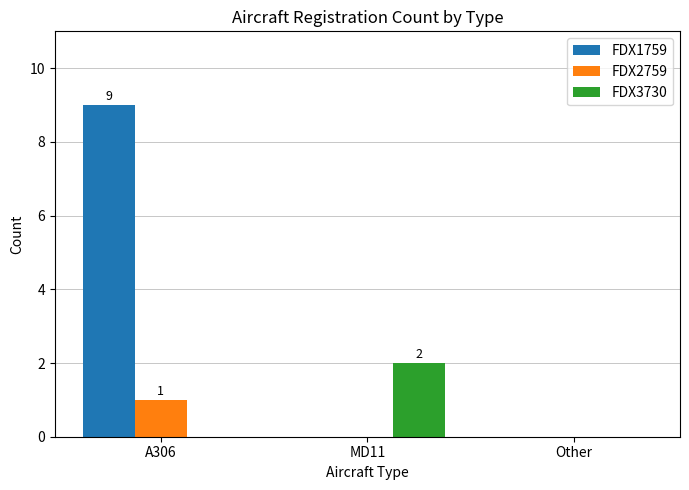

Which series changed the most between A306 and MD11?

FDX1759